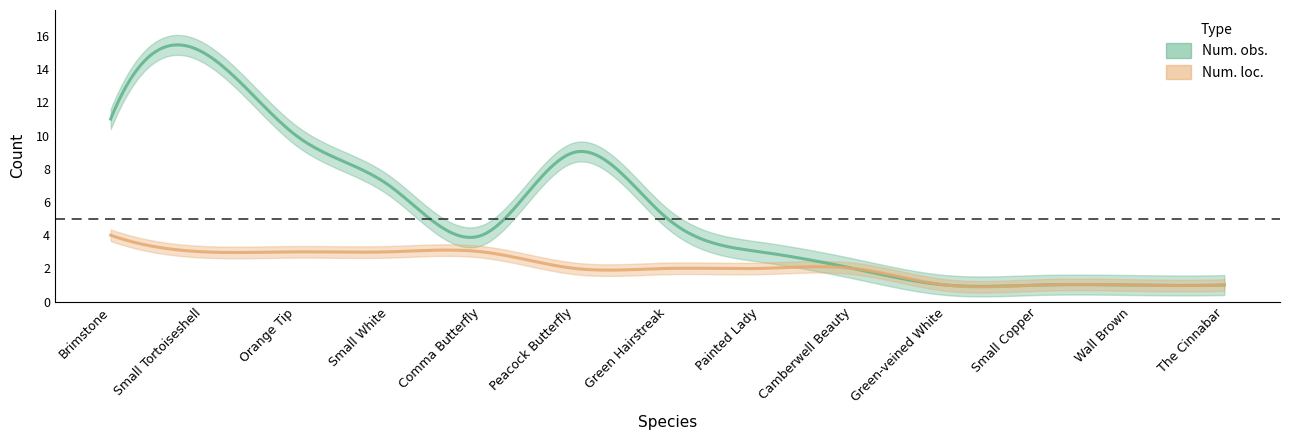

Rank the series by their maximum value, from lowest to highest.

Num. loc., Num. obs.